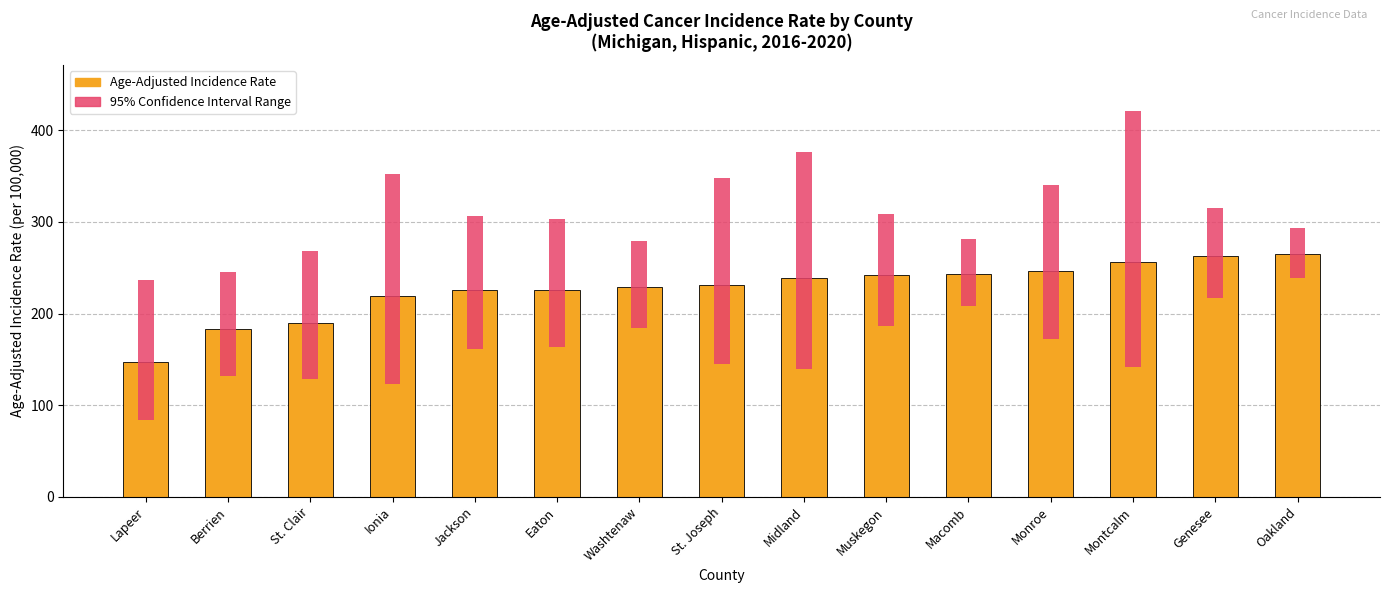

What is the difference between the highest and lowest values at Monroe?

78.5